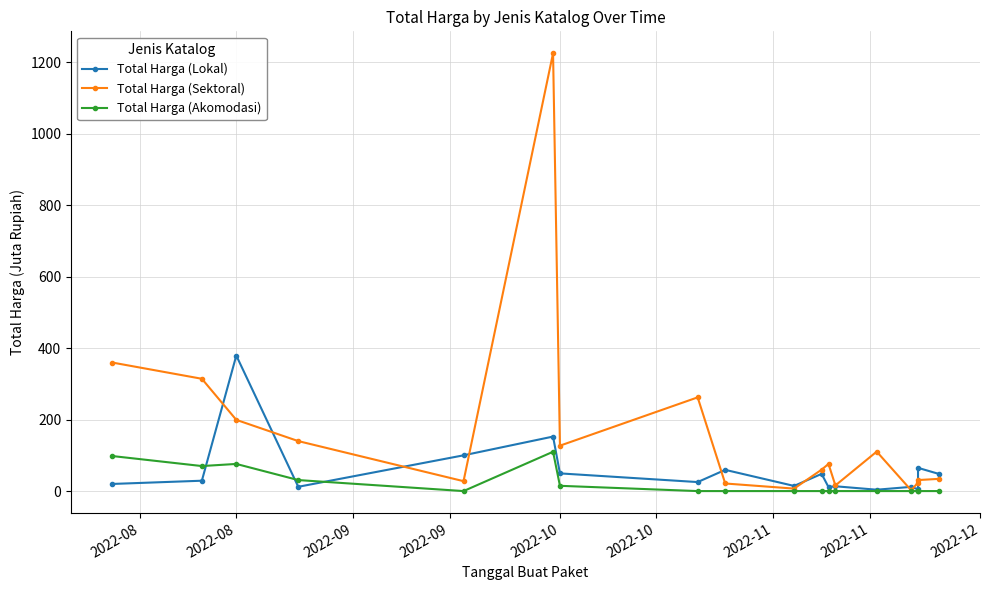

What is the sum of all Total Harga (Lokal) values?

1047.5